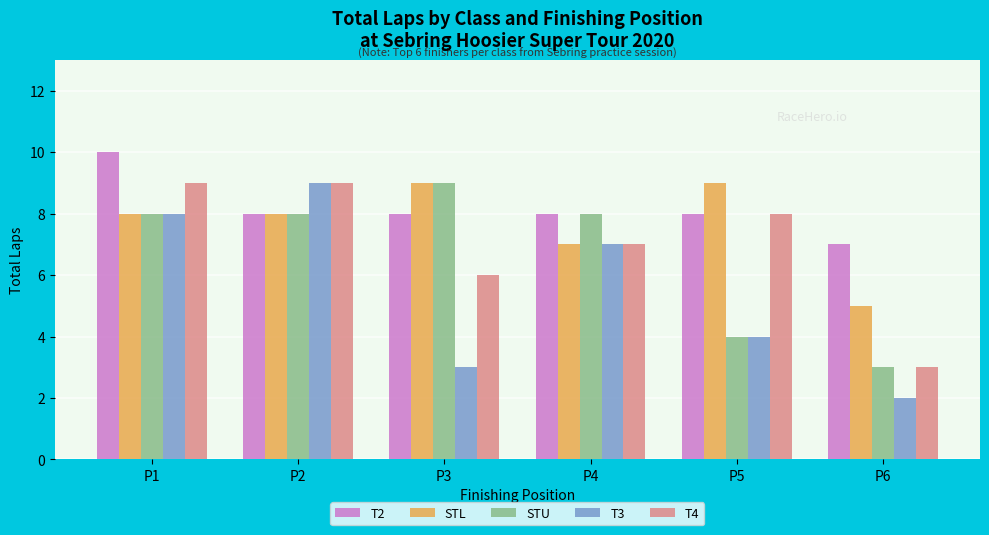

The value of T4 at P4 is 7. True or false?

True